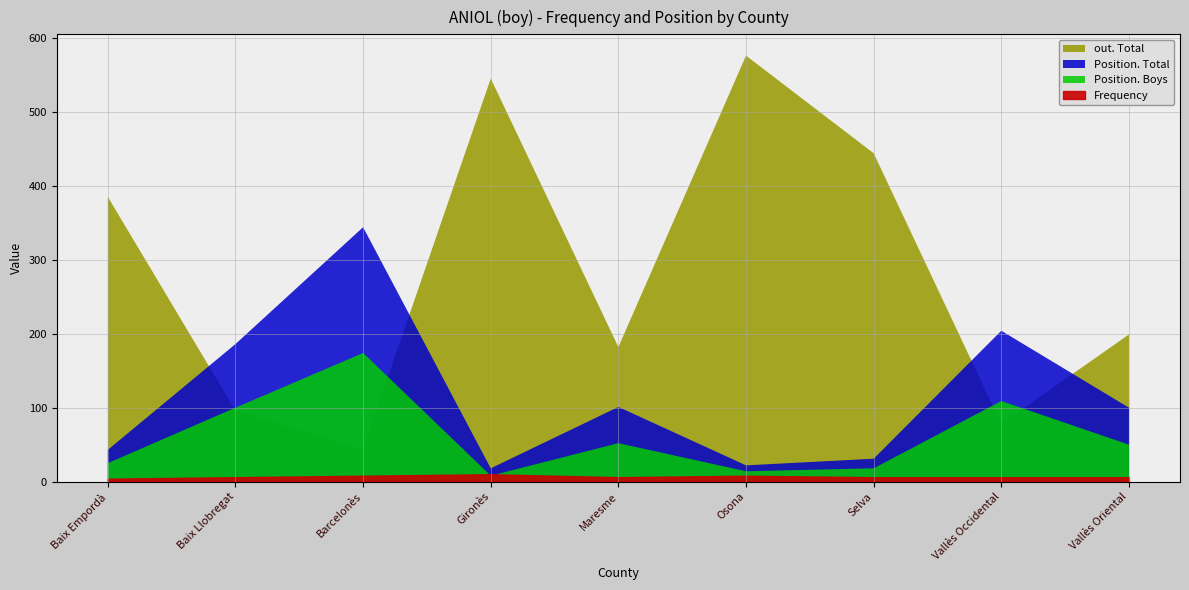

Reading right to left, transcribe all the data shown in this chart.

Frequency: Vallès Oriental=6	Vallès Occidental=6	Selva=6	Osona=8	Maresme=6	Gironès=10	Barcelonès=8	Baix Llobregat=6	Baix Empordà=4
Position. Total: Vallès Oriental=100	Vallès Occidental=204	Selva=31	Osona=22	Maresme=101	Gironès=18	Barcelonès=344	Baix Llobregat=186	Baix Empordà=43
Position. Boys: Vallès Oriental=50	Vallès Occidental=109	Selva=18	Osona=14	Maresme=52	Gironès=8	Barcelonès=174	Baix Llobregat=100	Baix Empordà=25
out. Total: Vallès Oriental=199	Vallès Occidental=78	Selva=444	Osona=576	Maresme=182	Gironès=545	Barcelonès=44	Baix Llobregat=96	Baix Empordà=385